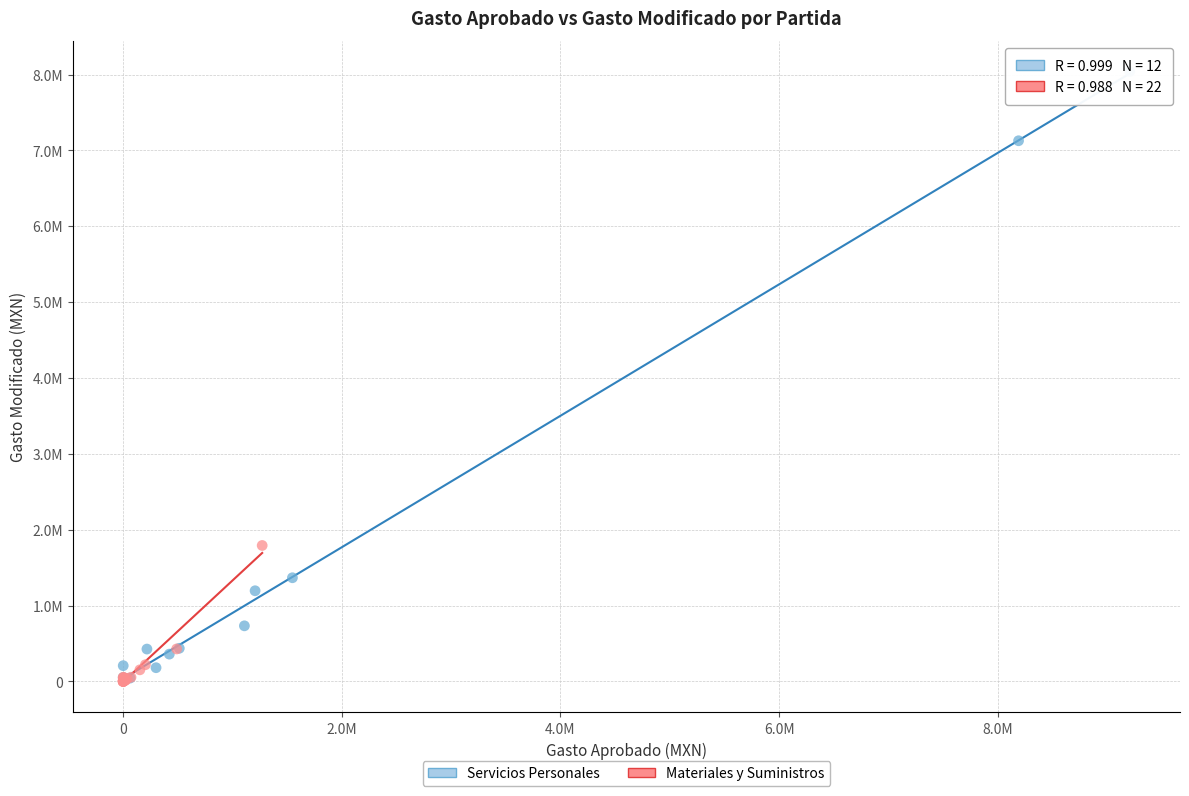

Which series has the widest spread of Y values?

Servicios Personales